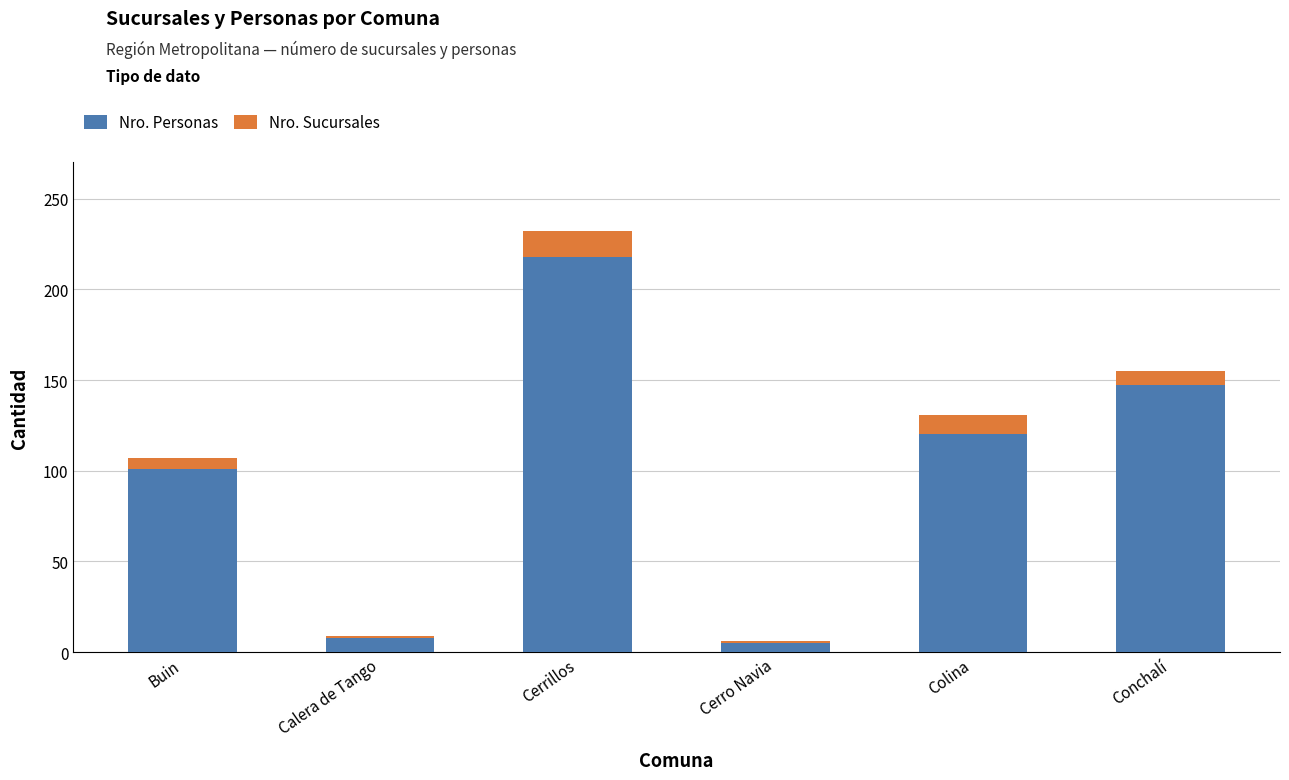

Reading left to right, list the values for the Nro. Personas series.

Buin=101	Calera de Tango=8	Cerrillos=218	Cerro Navia=5	Colina=120	Conchalí=147